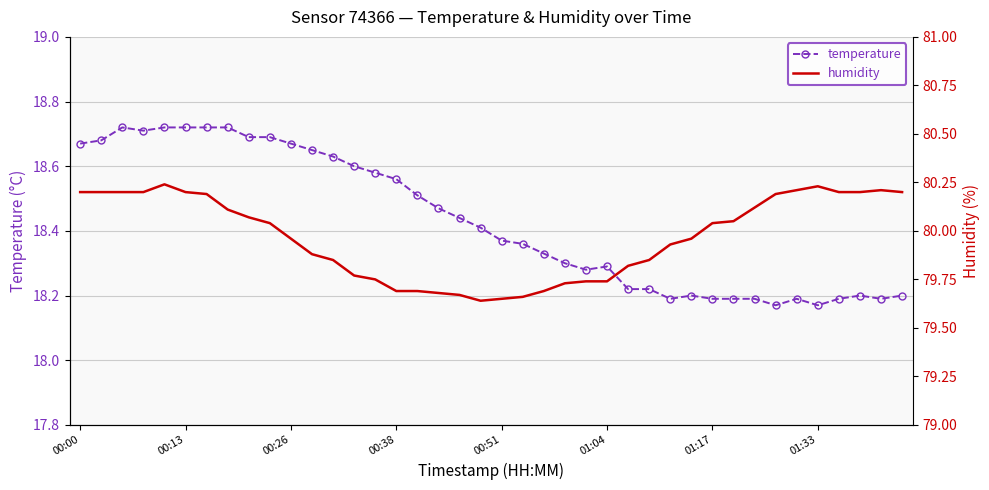

Reading right to left, list all the values displayed in this chart.

temperature: 18.2	18.2	18.2	18.2	18.2	18.2	18.2	18.2	18.2	18.2	18.2	18.2	18.2	18.2	18.3	18.3	18.3	18.3	18.4	18.4	18.4	18.4	18.5	18.5	18.6	18.6	18.6	18.6	18.6	18.7	18.7	18.7	18.7	18.7	18.7	18.7	18.7	18.7	18.7	18.7
humidity: 80.2	80.2	80.2	80.2	80.2	80.2	80.2	80.1	80.0	80.0	80.0	79.9	79.8	79.8	79.7	79.7	79.7	79.7	79.7	79.7	79.6	79.7	79.7	79.7	79.7	79.8	79.8	79.8	79.9	80.0	80.0	80.1	80.1	80.2	80.2	80.2	80.2	80.2	80.2	80.2